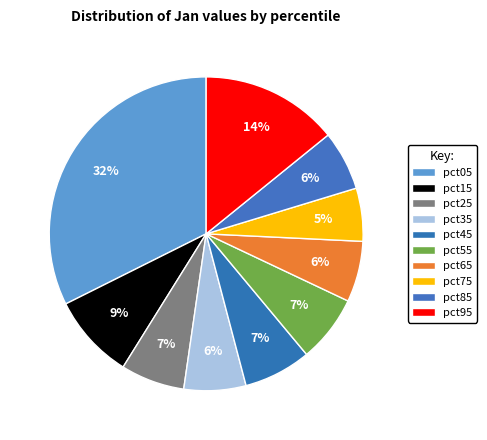

Do pct55 and pct05 together represent more than half of the pie?

No